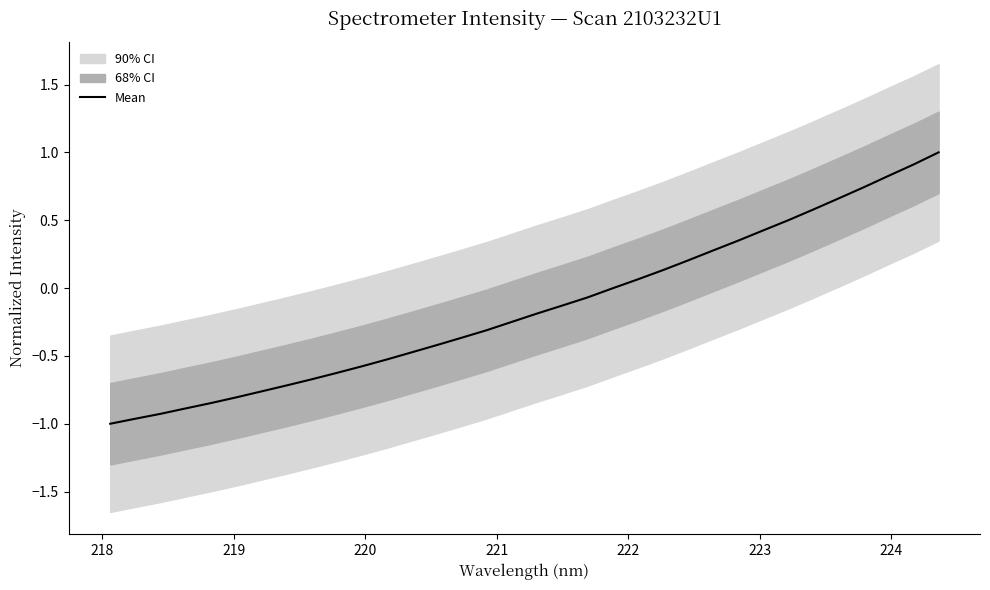

What is the greatest value displayed?

1.0